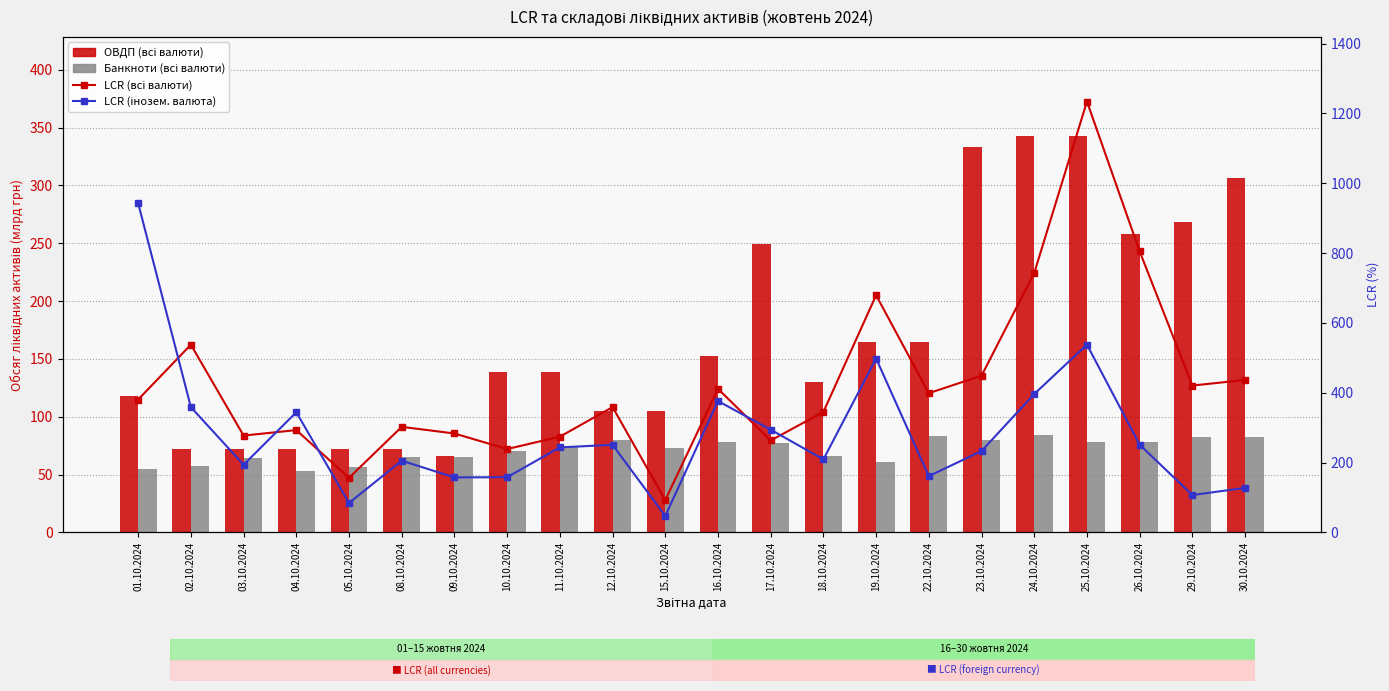

What position from the left is 19.10.2024?

15